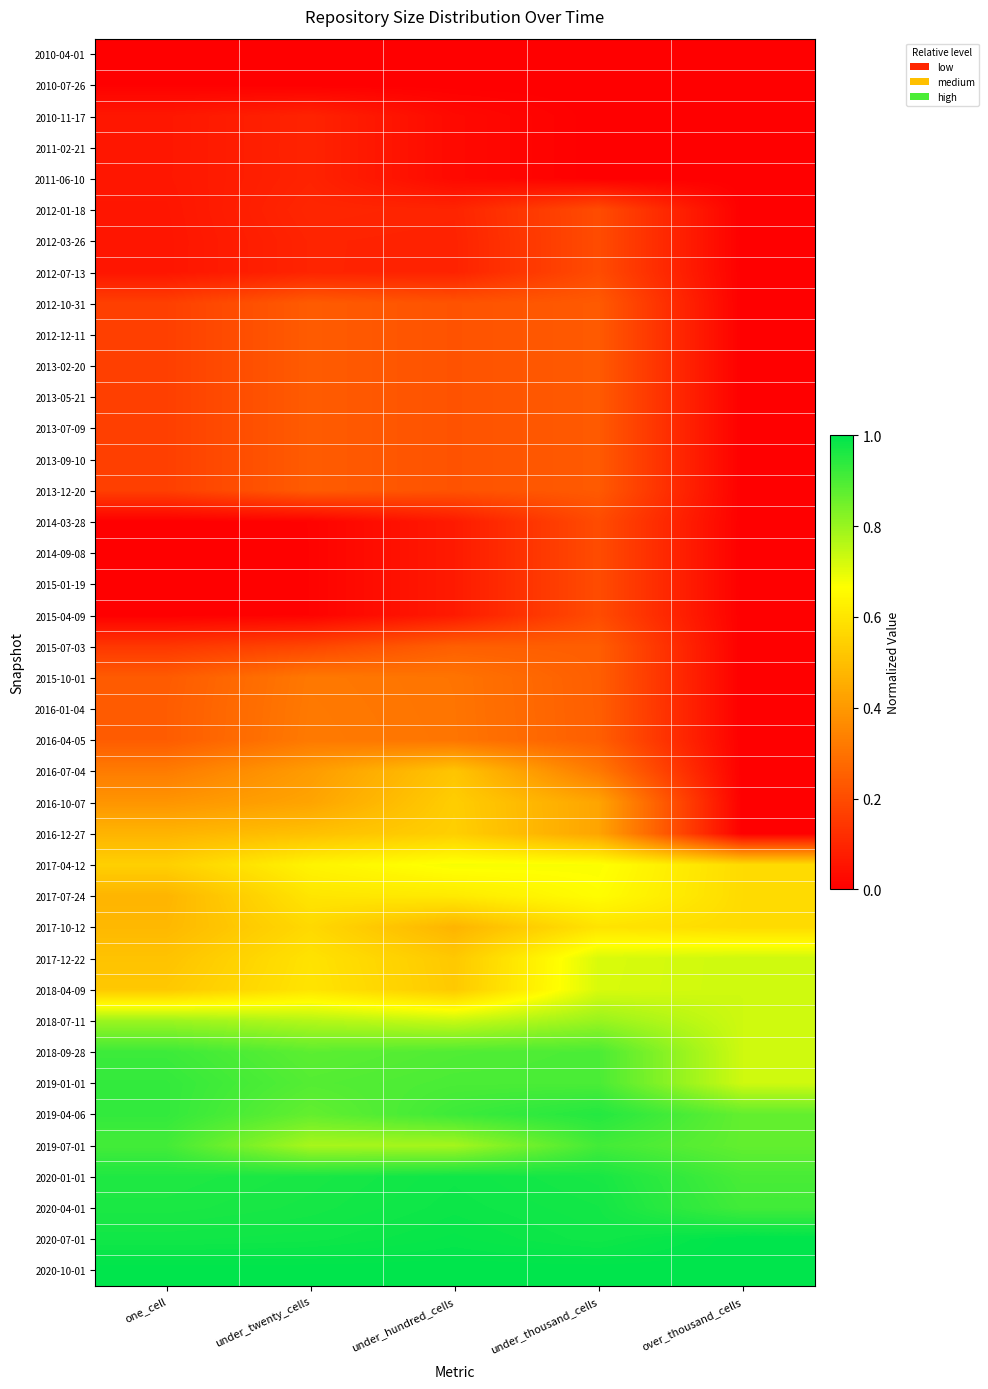

Which has a higher value, under_thousand_cells or under_hundred_cells?

under_thousand_cells